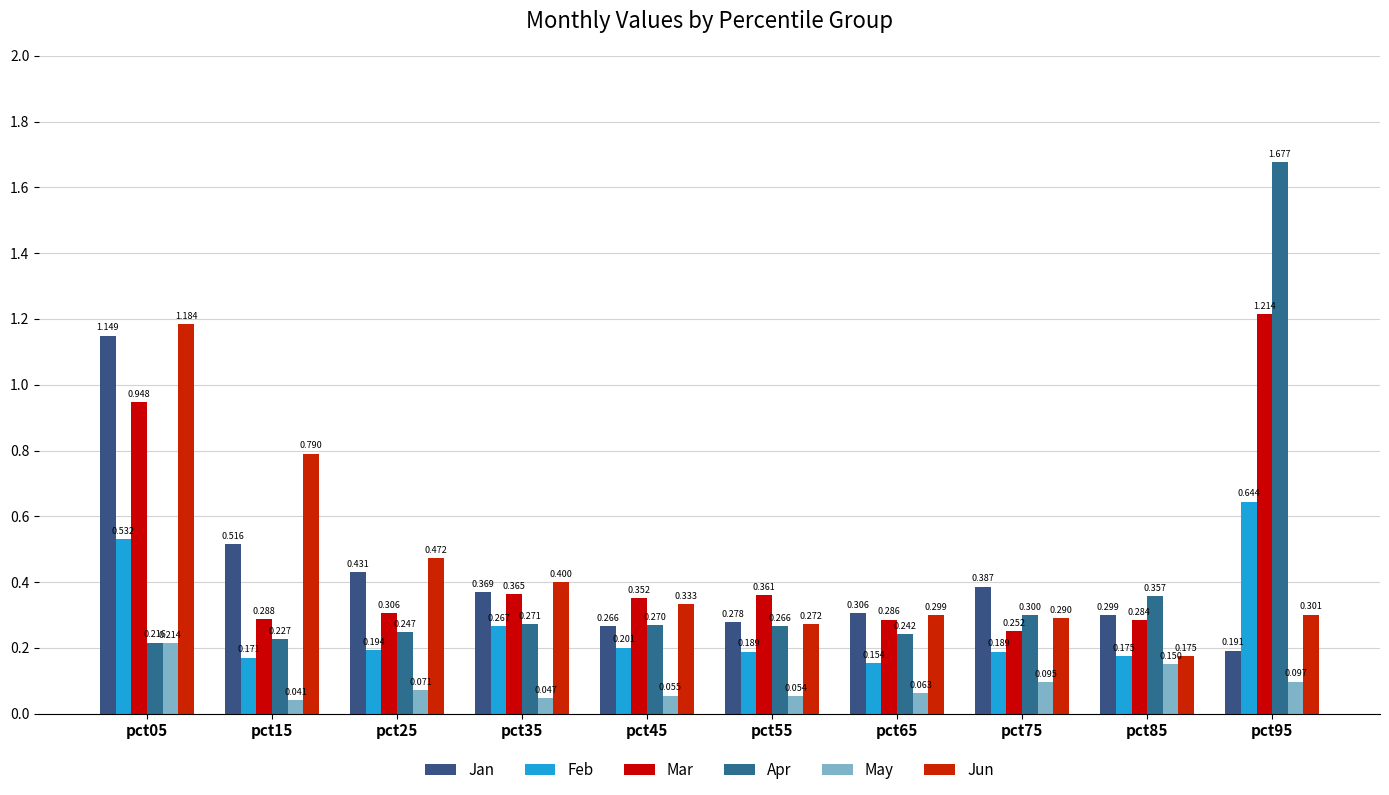

Rank the series by their maximum value, from highest to lowest.

Apr, Mar, Jun, Jan, Feb, May